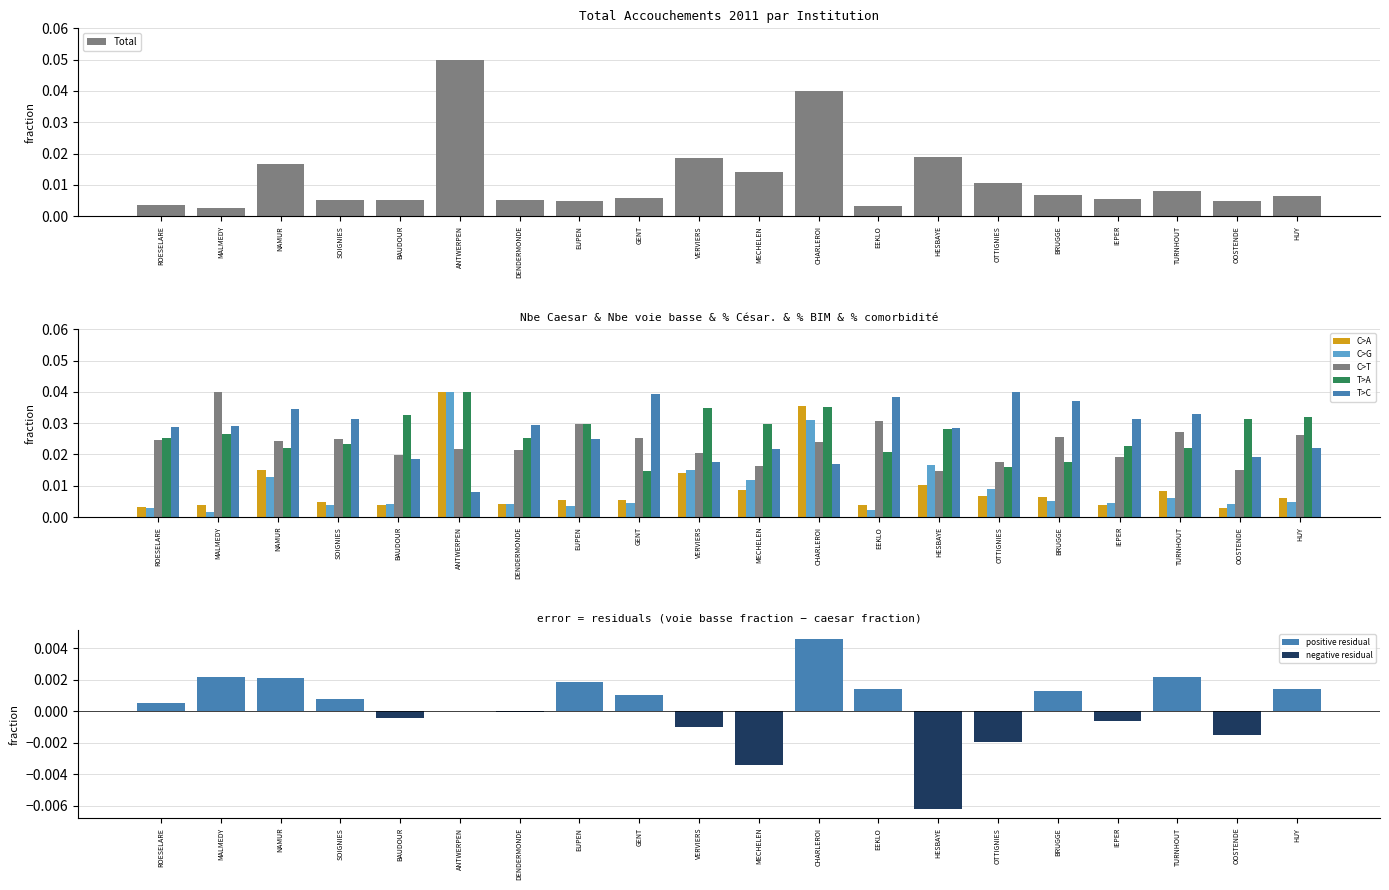

True or false: Total has a value of 0.0 at OOSTENDE.

False